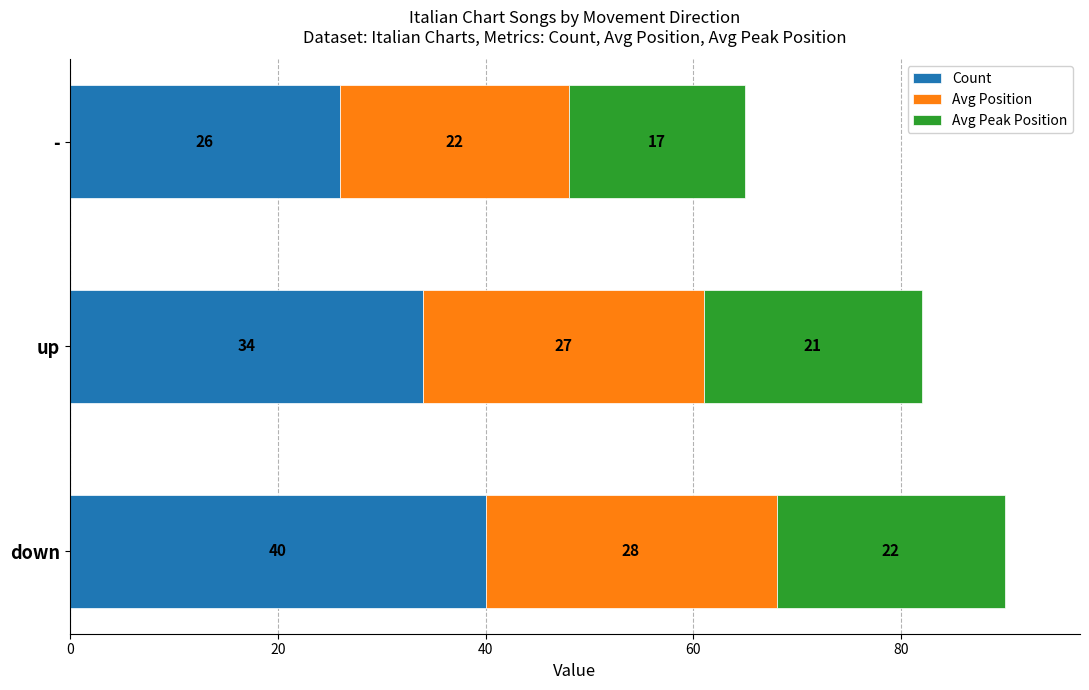

Read the Count value at -.

26